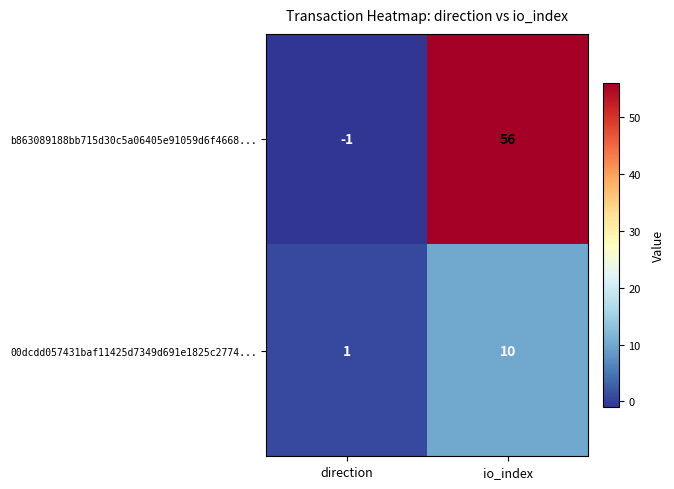

What is the maximum value for 00dcdd057431baf11425d7349d691e1825c2774...?

10